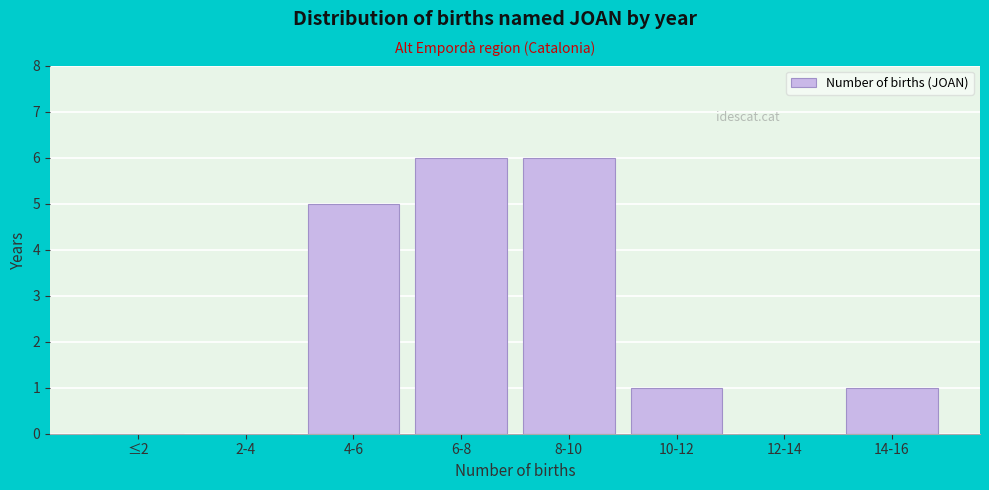

Reading left to right, extract all data points from this chart.

≤2=0	2-4=0	4-6=5	6-8=6	8-10=6	10-12=1	12-14=0	14-16=1